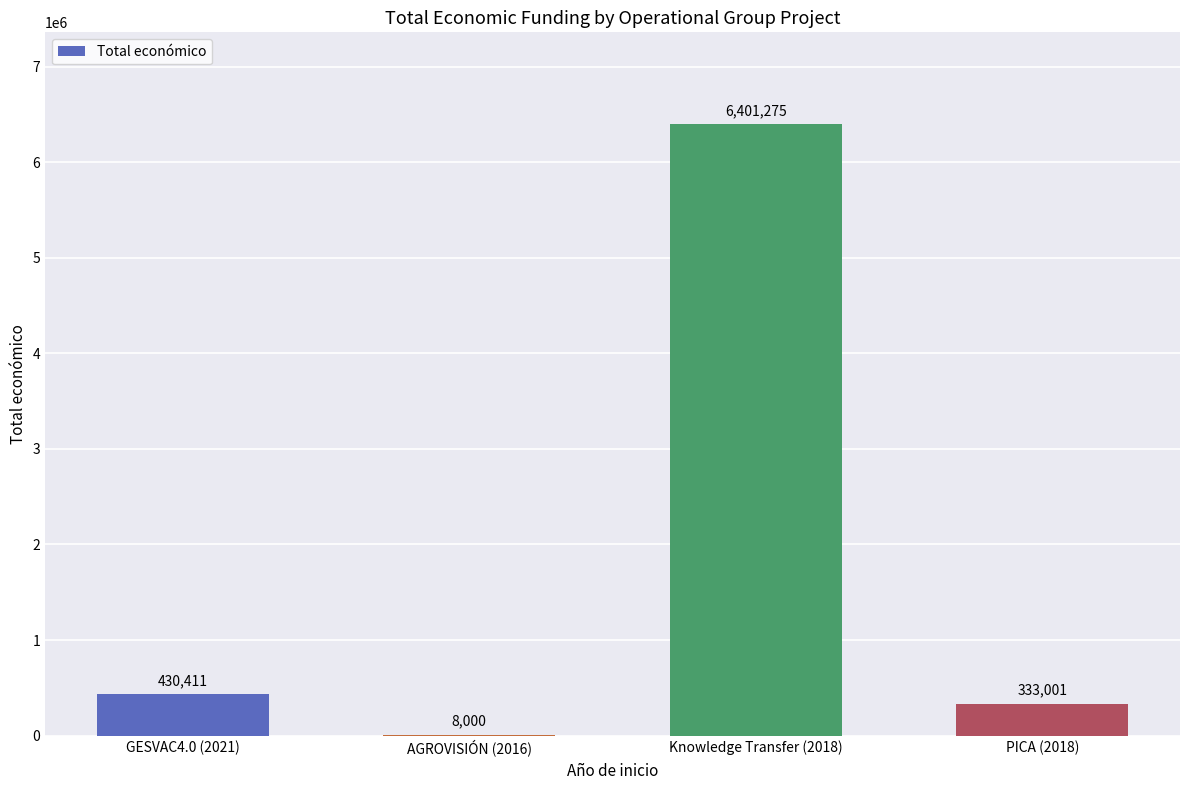

What is the greatest value displayed?

6401275